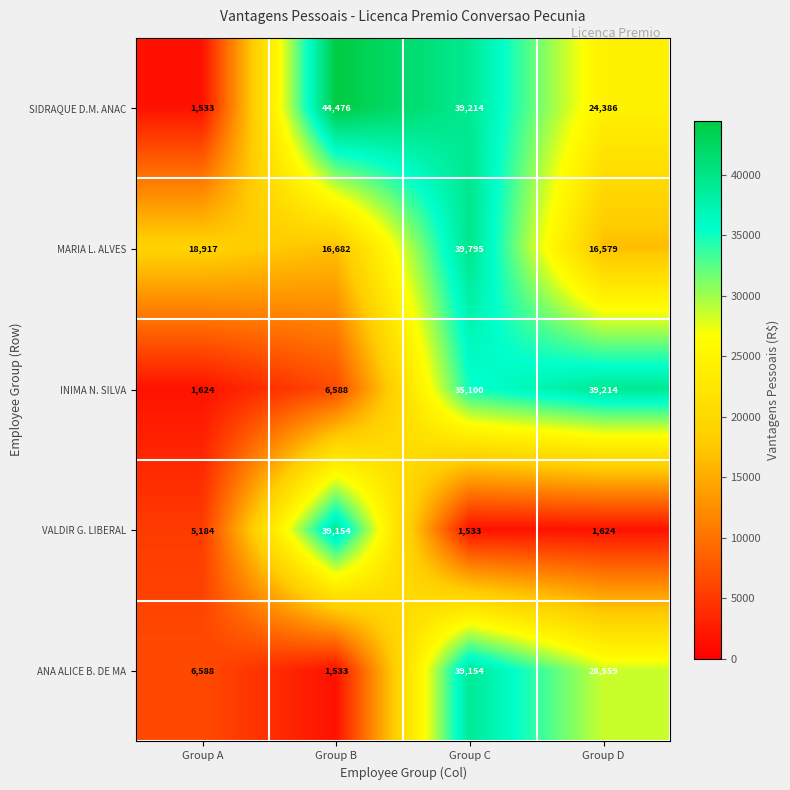

Is it true that SIDRAQUE D.M. ANAC equals 39214 at Group C?

True